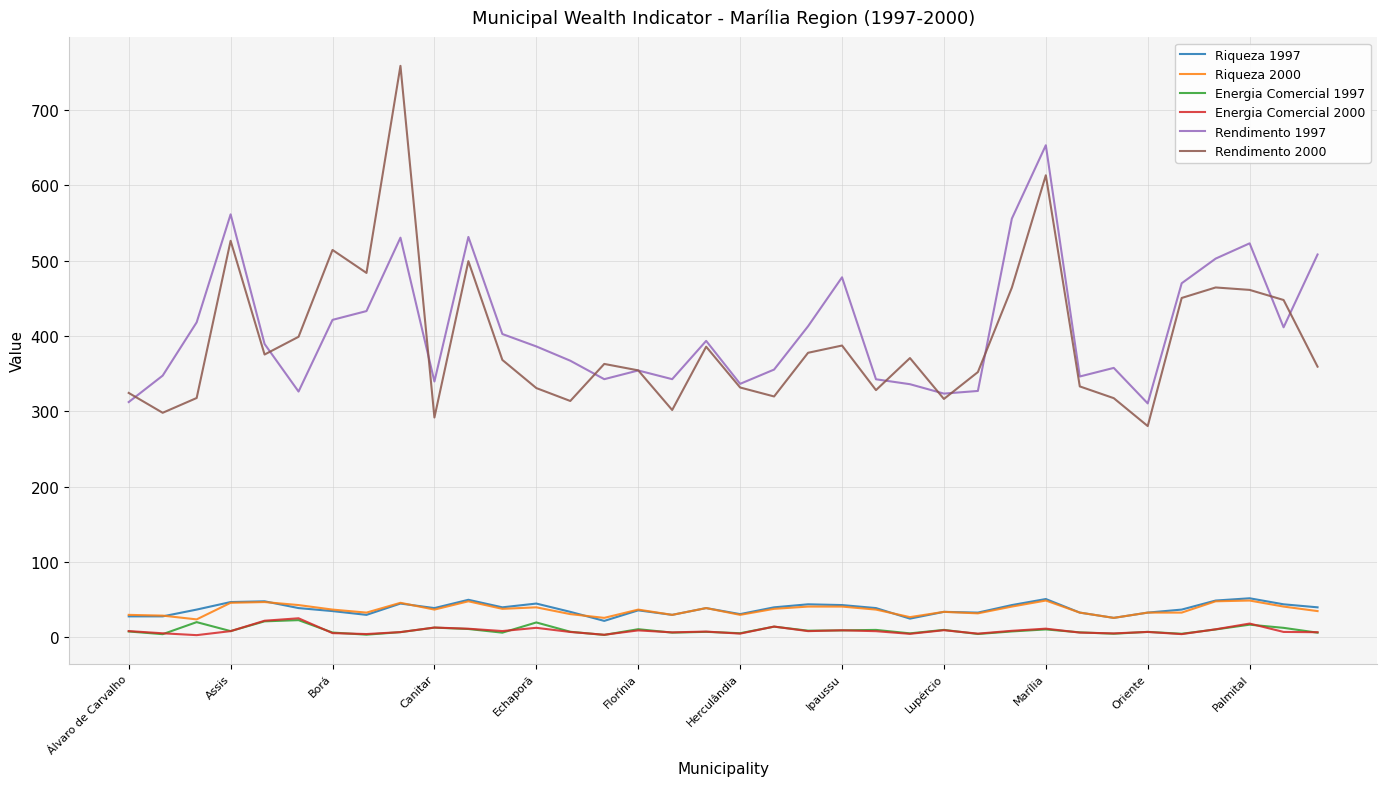

Which series has the largest range (max minus min)?

Rendimento 2000